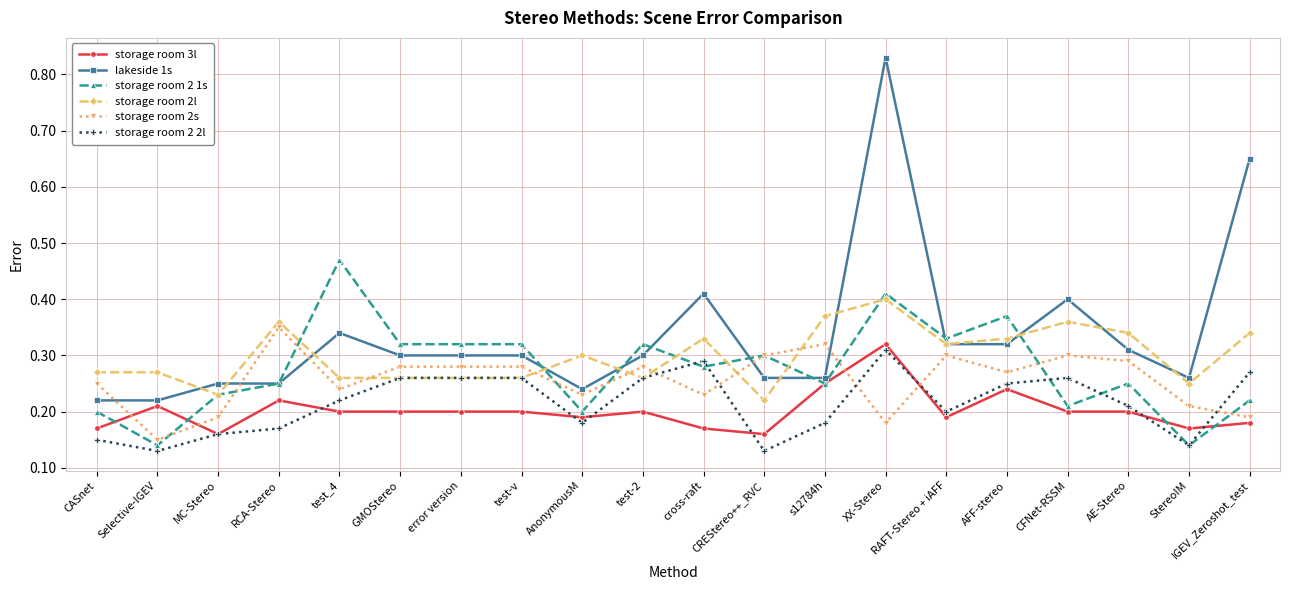

At how many categories does at least one series exceed 0?

20